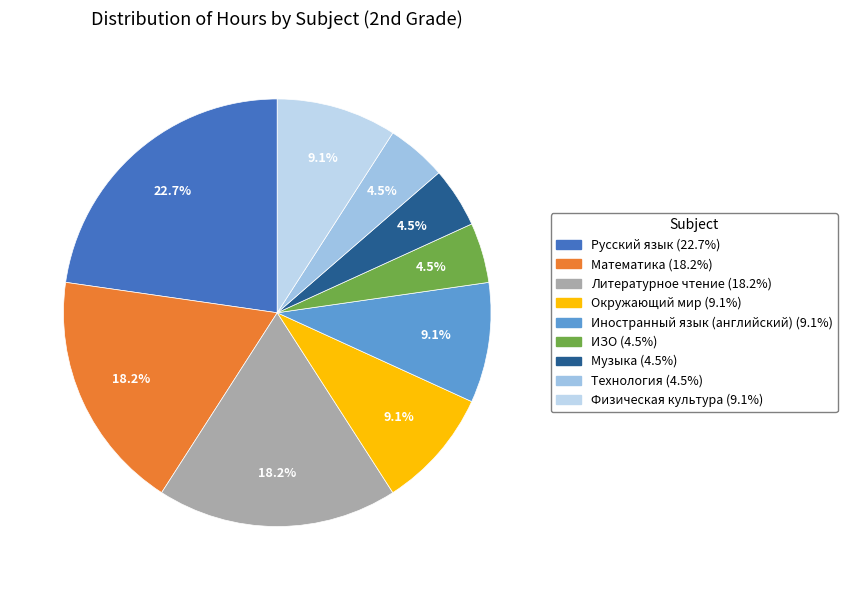

Does any single category account for the majority?

No